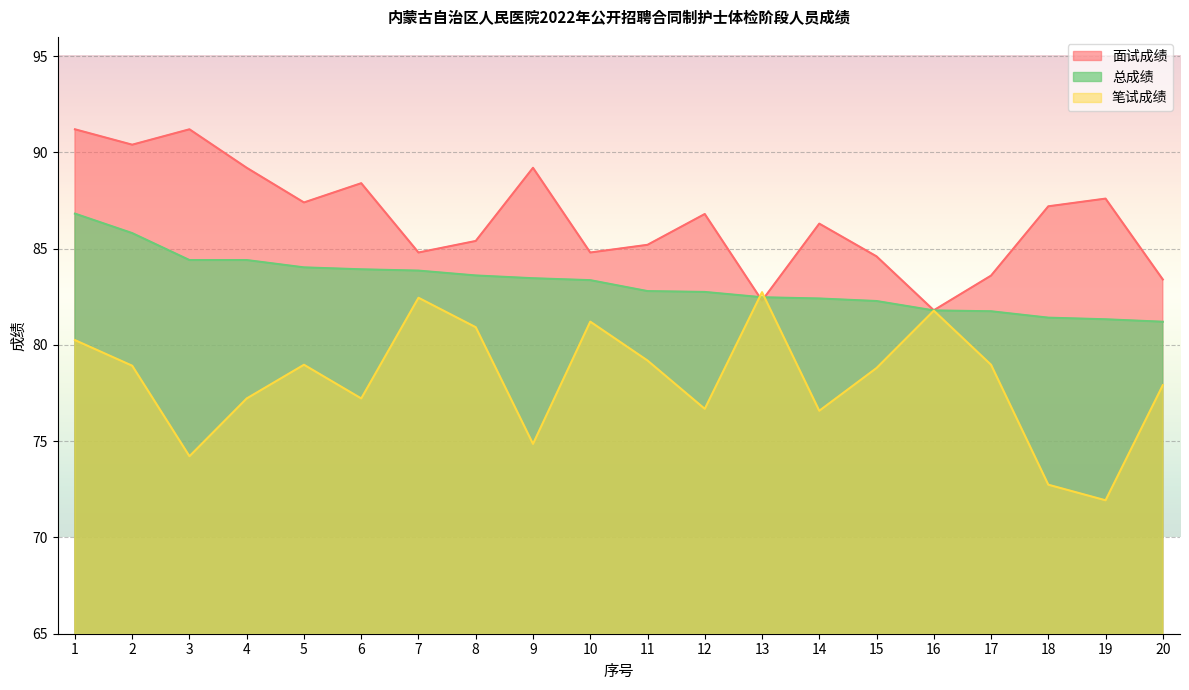

Between 14 and 5, which is larger?

5